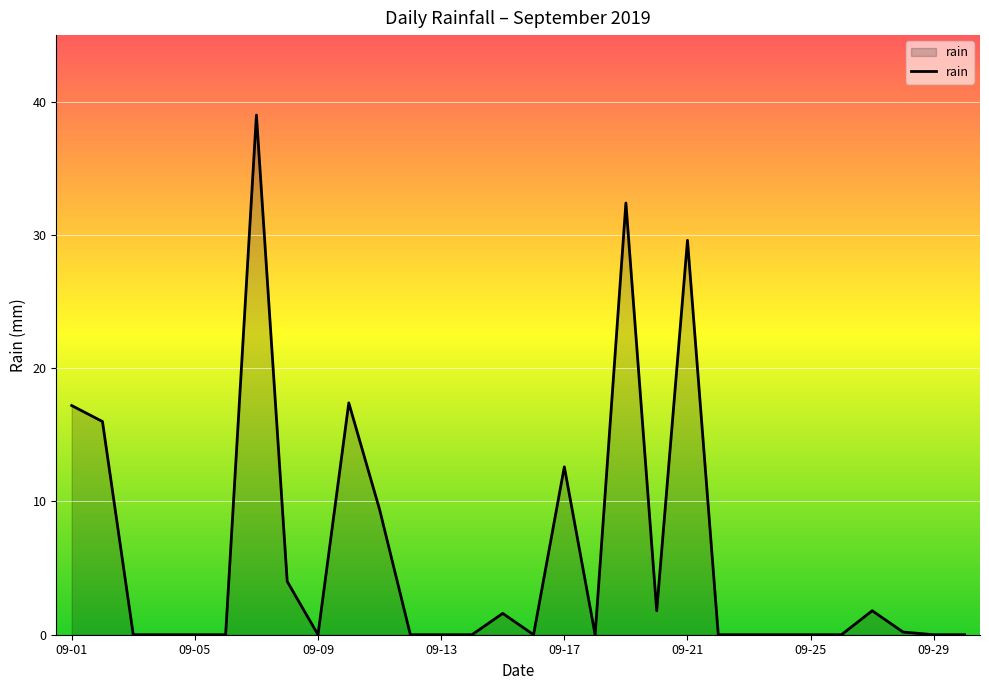

What is the difference between the maximum and minimum values?

39.0